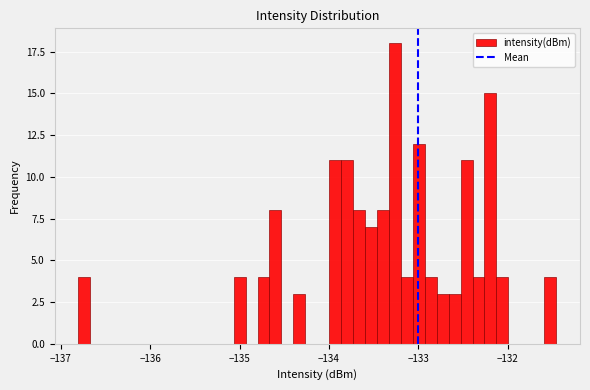

Around what value on the x-axis is the tallest bar? Give the approximate position of its centre, as read against the axis.

-133.3